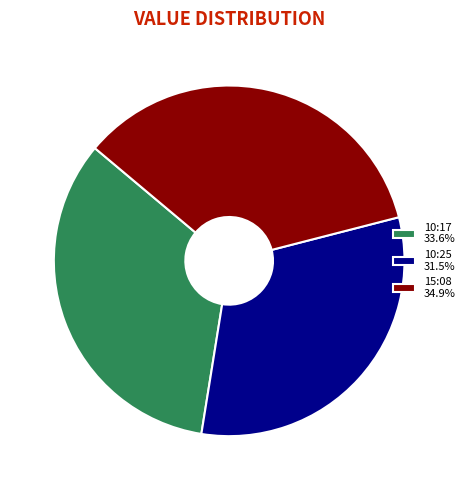

Does any single category account for the majority?

No